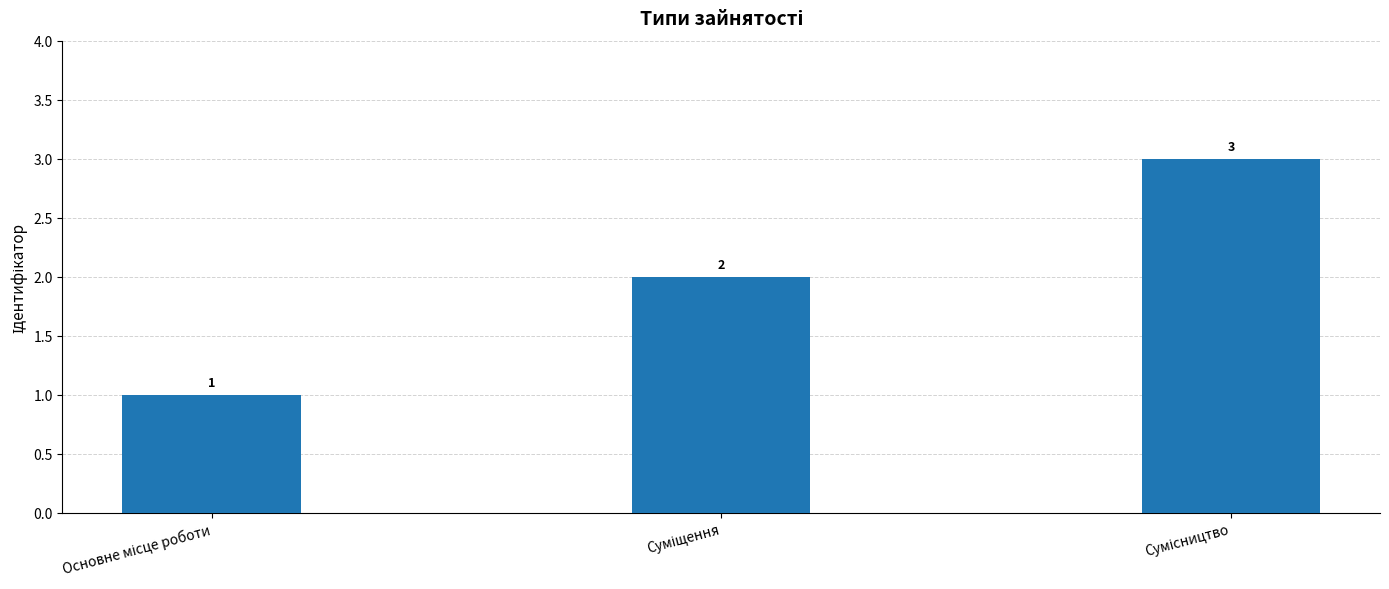

Count the values in the range 1 to 3.

3